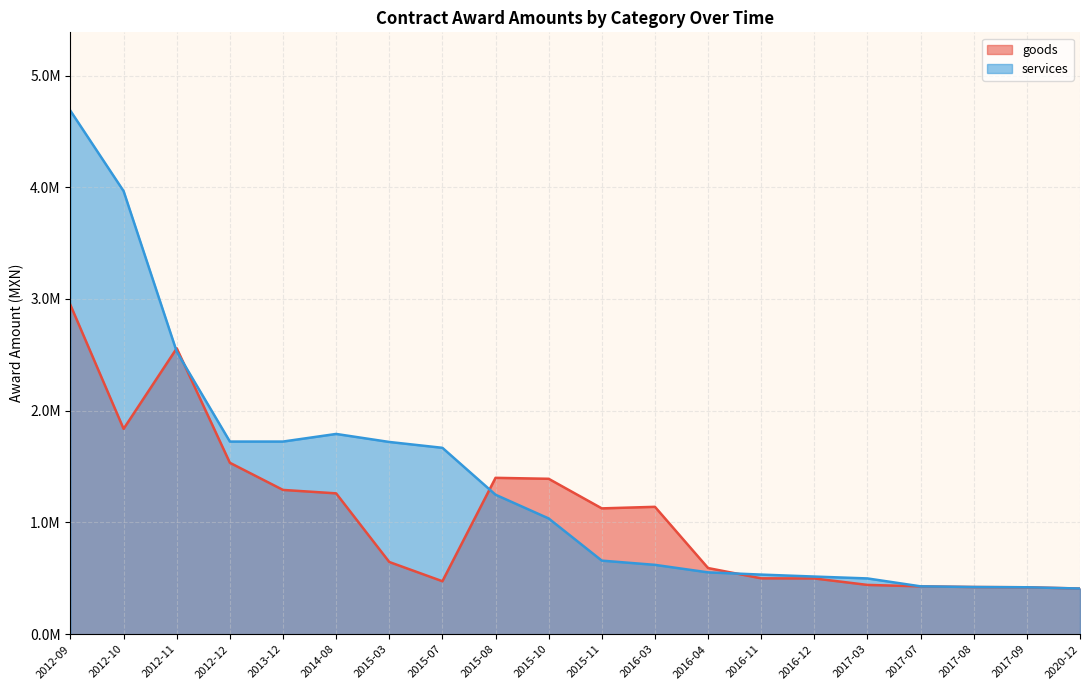

At which category does services reach its first local peak?

2014-08